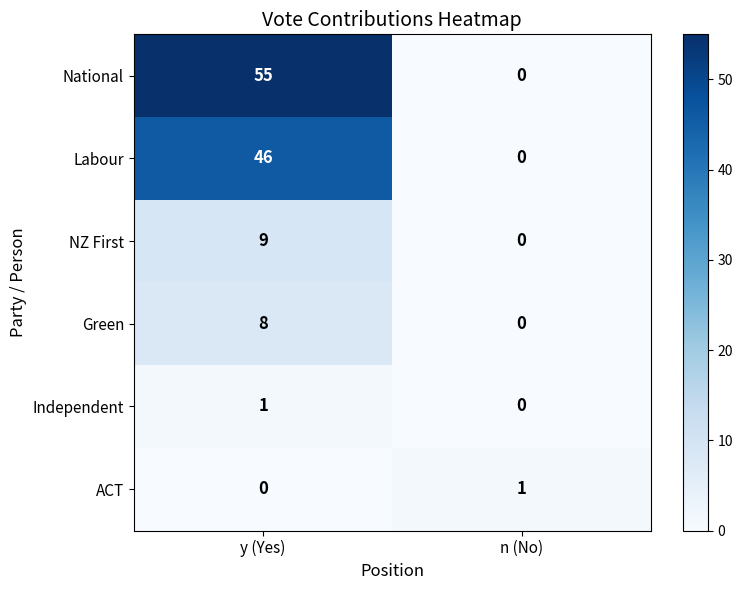

List the labels in order of NZ First value, largest first.

y (Yes), n (No)